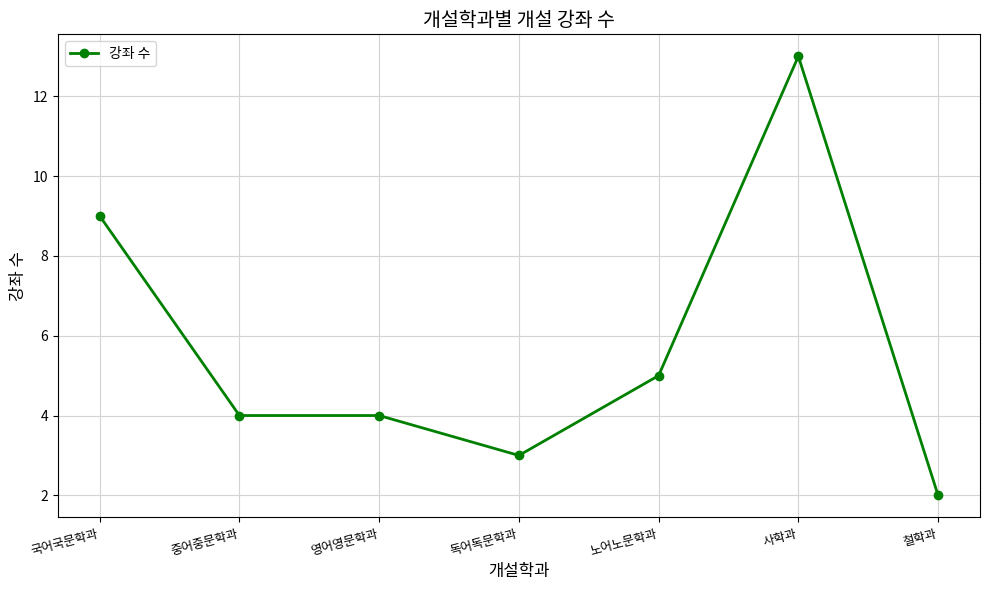

The value at 국어국문학과 is 4. True or false?

False